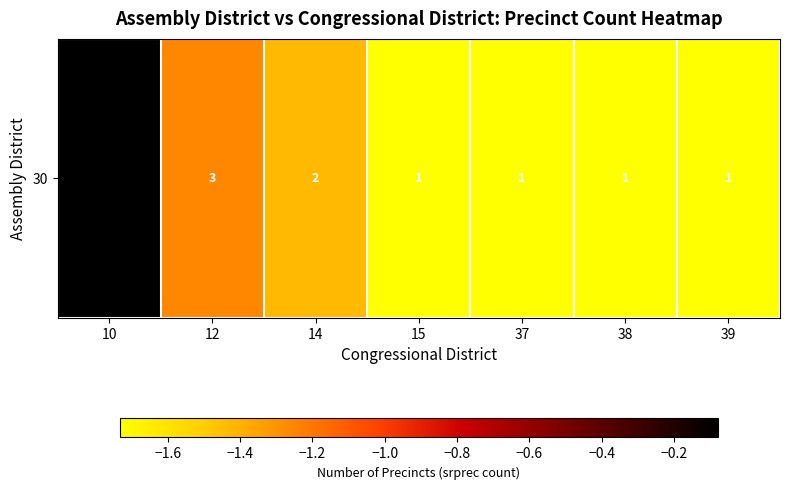

Where is the data nearest to the value 0?

10